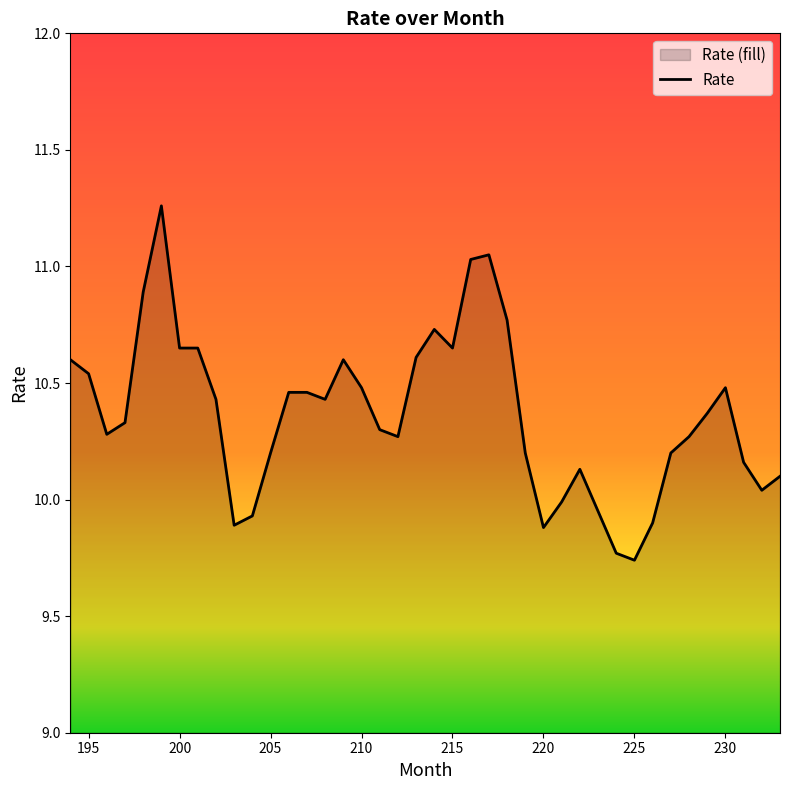

At which label is the value closest to 10?

221